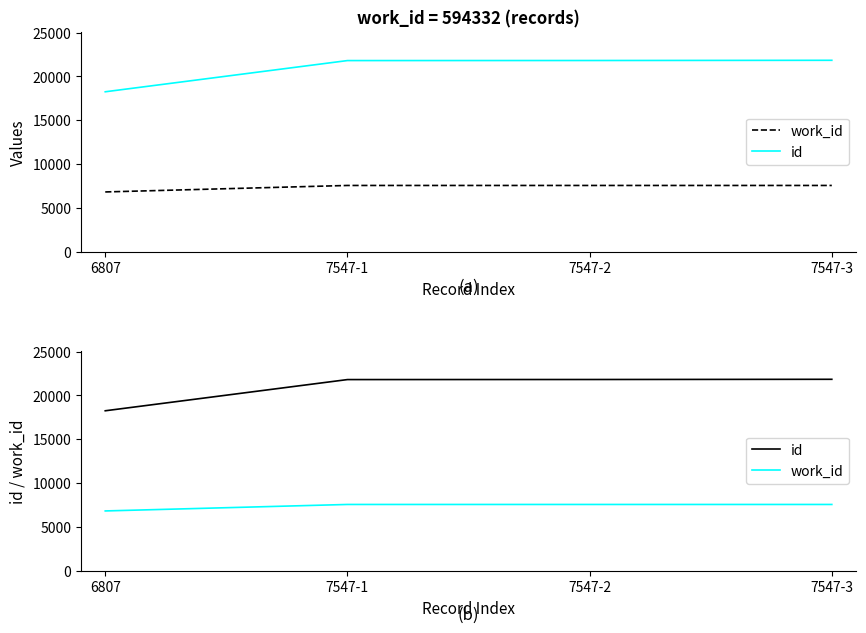

What are all the series names shown in the legend?

work_id, id